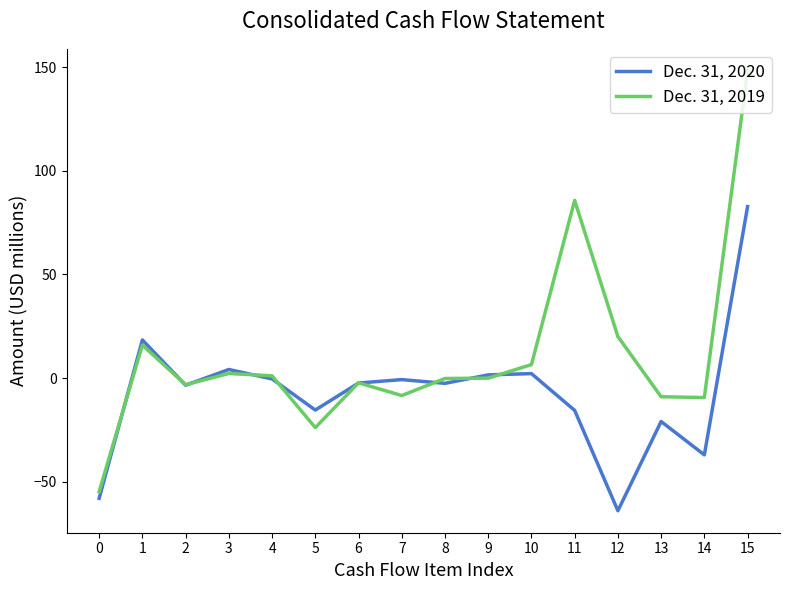

Which series has the largest total across all categories?

Dec. 31, 2019